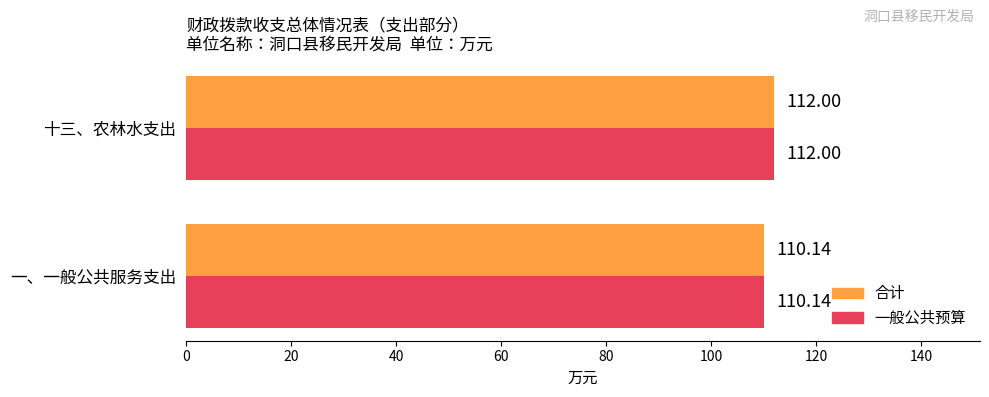

What is the sum of the 合计 values at 十三、农林水支出 and 一、一般公共服务支出?

222.1